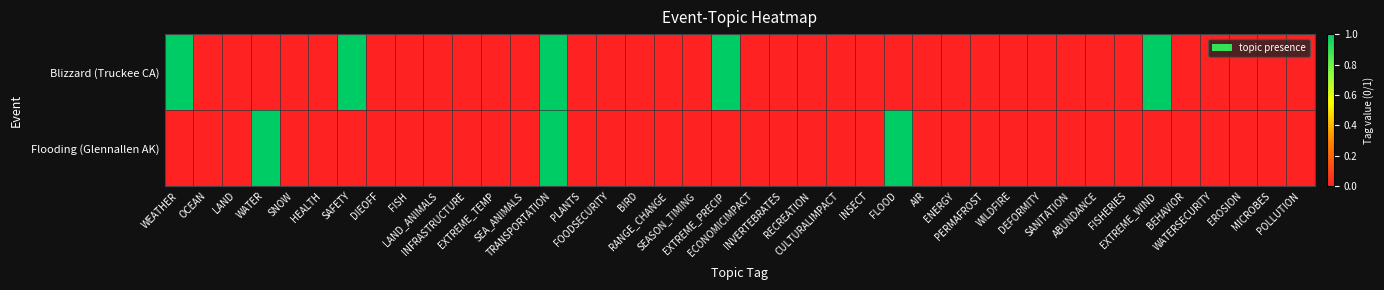

Between PLANTS and PERMAFROST, which is larger?

PLANTS